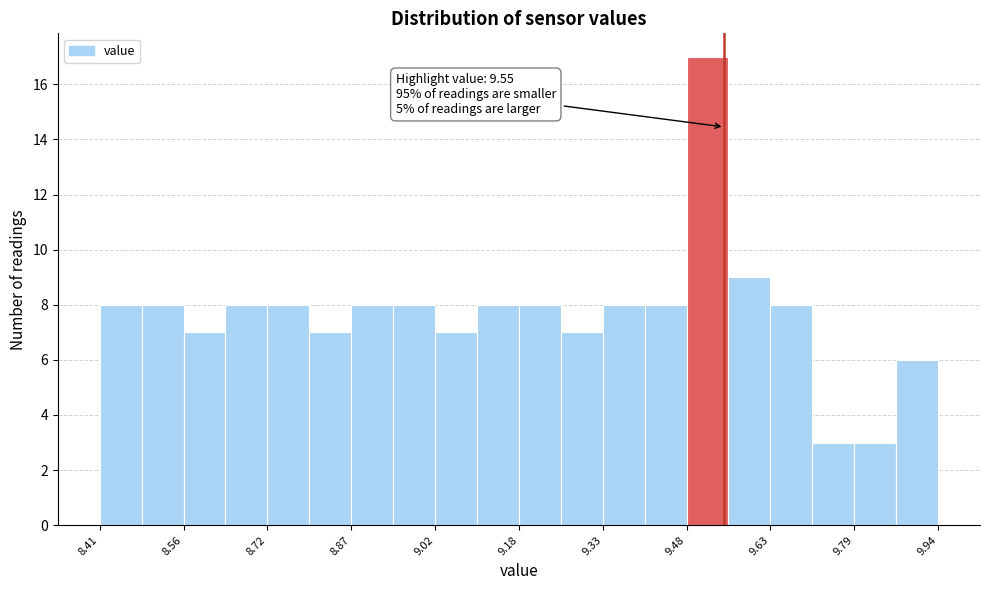

Read against the x-axis, roughly where is the centre of the tallest bar?

9.52